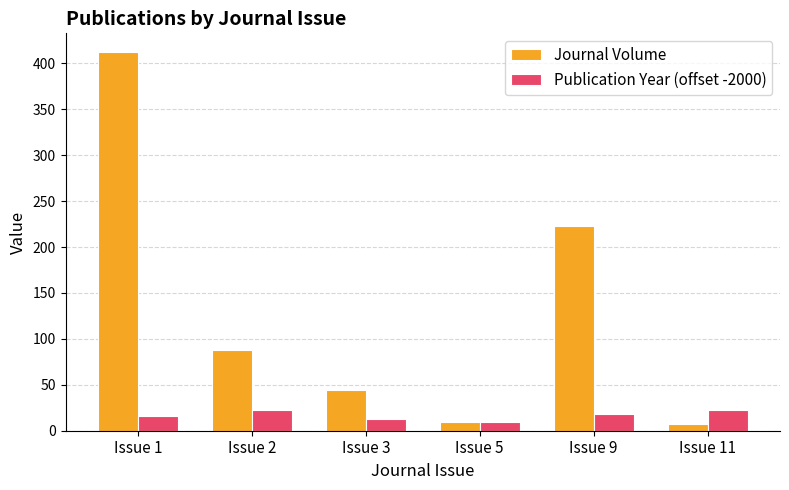

What is the value of the Journal Volume bar at the 5th from the left?

223